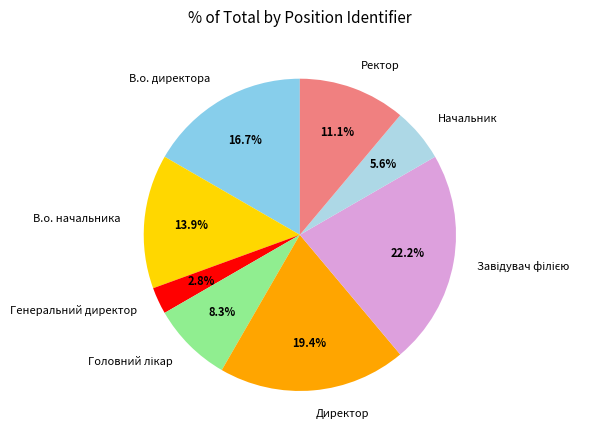

Which slice is the smallest?

Генеральний директор